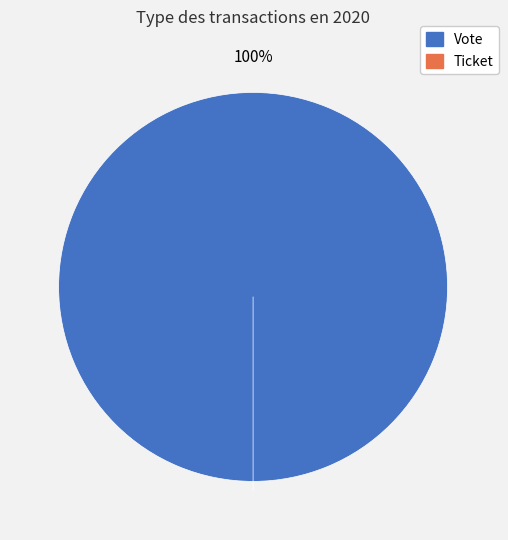

Does Vote account for over 50% of the chart?

Yes